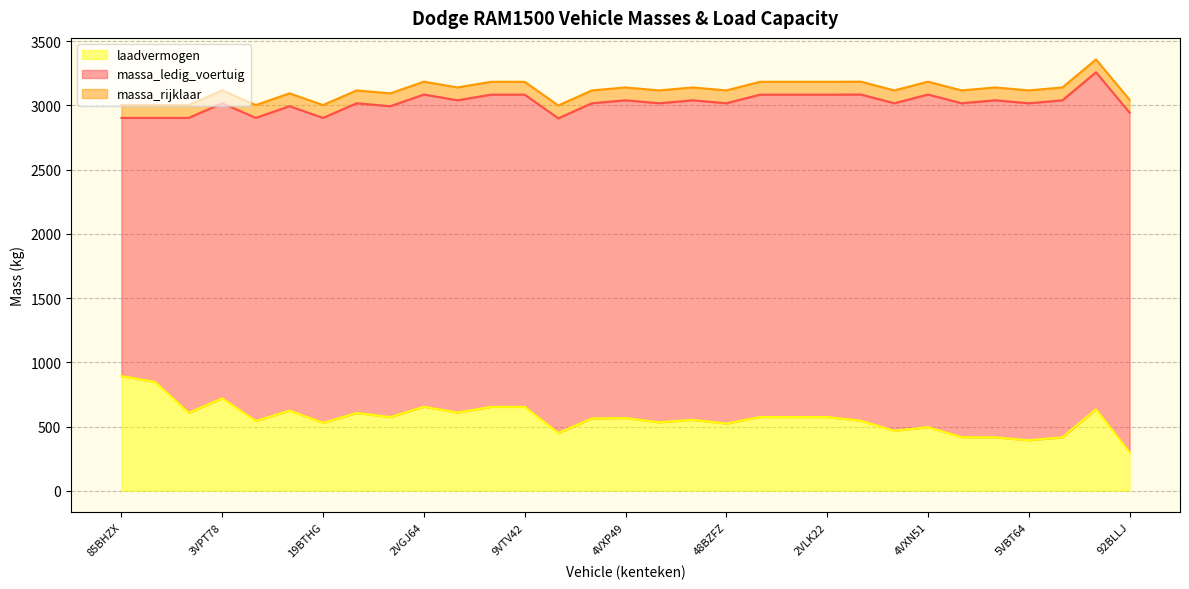

True or false: laadvermogen and massa_rijklaar intersect in this chart.

False